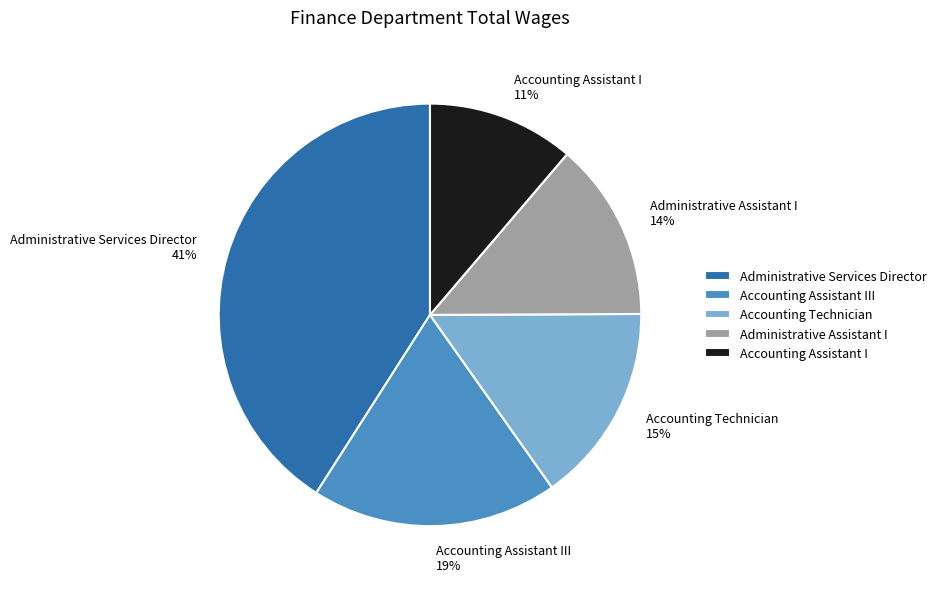

True or false: Accounting Assistant I accounts for 11% of the total.

True